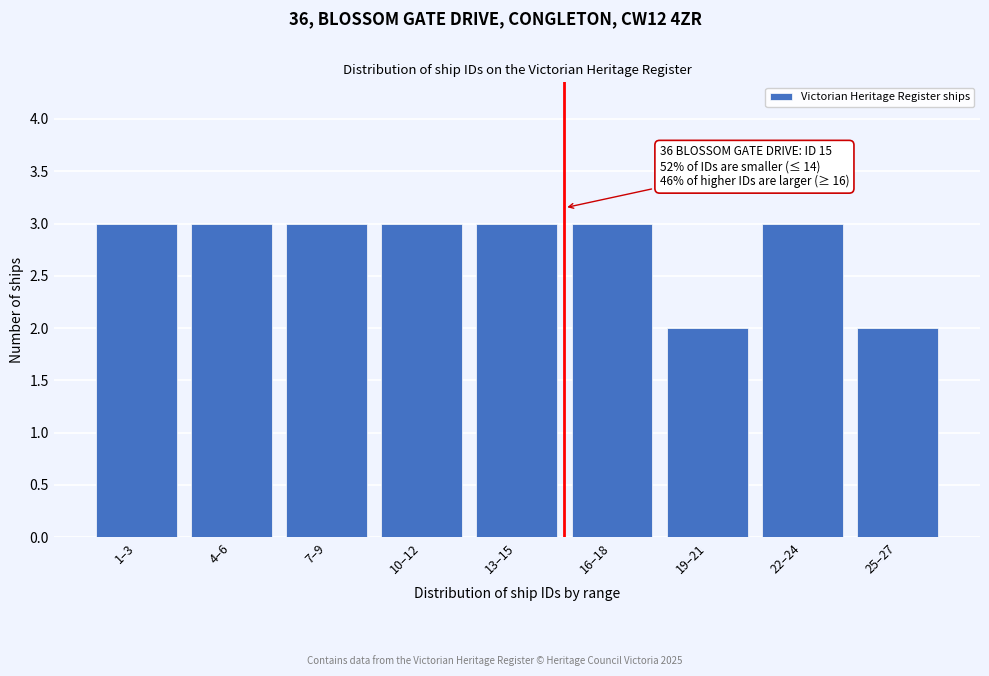

Reading left to right, transcribe all the data shown in this chart.

1–3=3	4–6=3	7–9=3	10–12=3	13–15=3	16–18=3	19–21=2	22–24=3	25–27=2